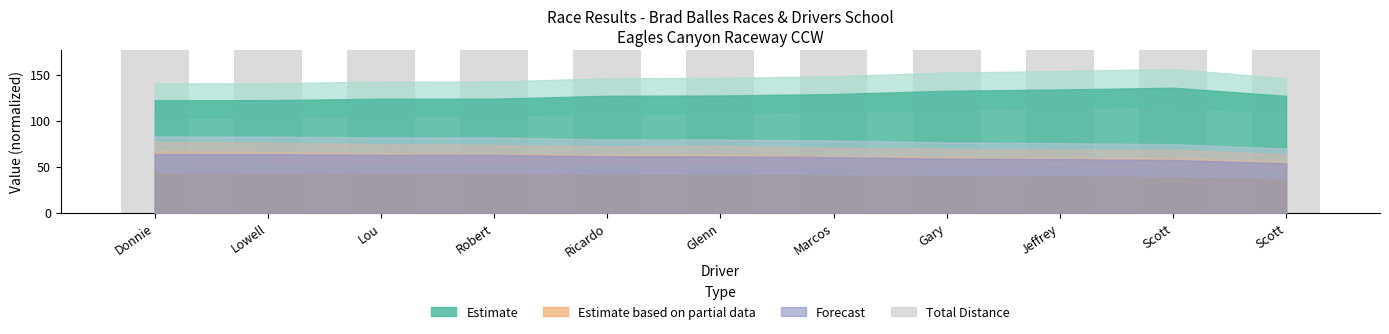

What is the greatest value displayed?

1080.0